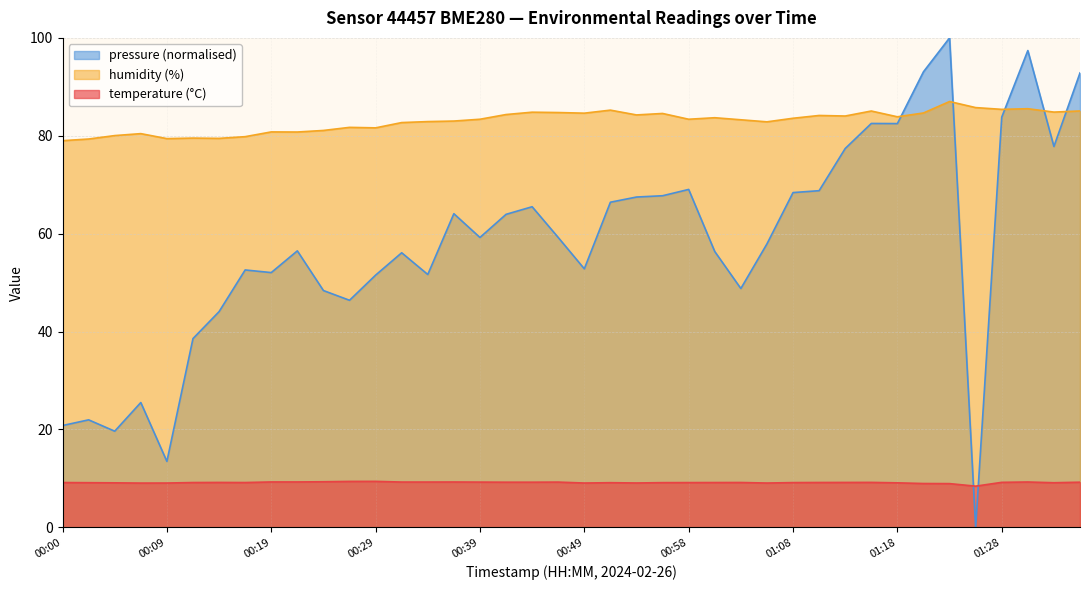

What is the minimum value shown in the chart?

0.0